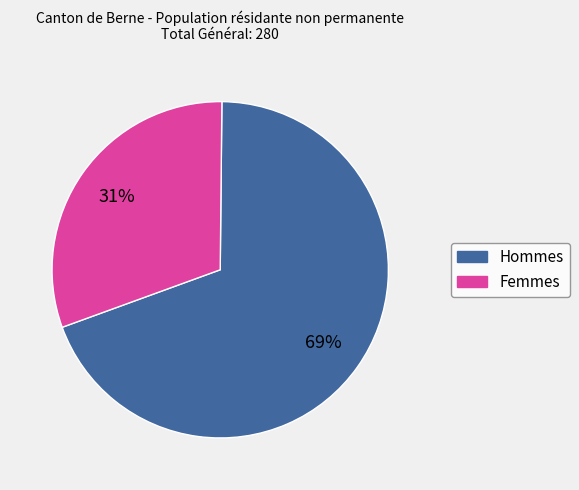

Approximately how many times larger is the value at Femmes compared to Hommes?

0.4